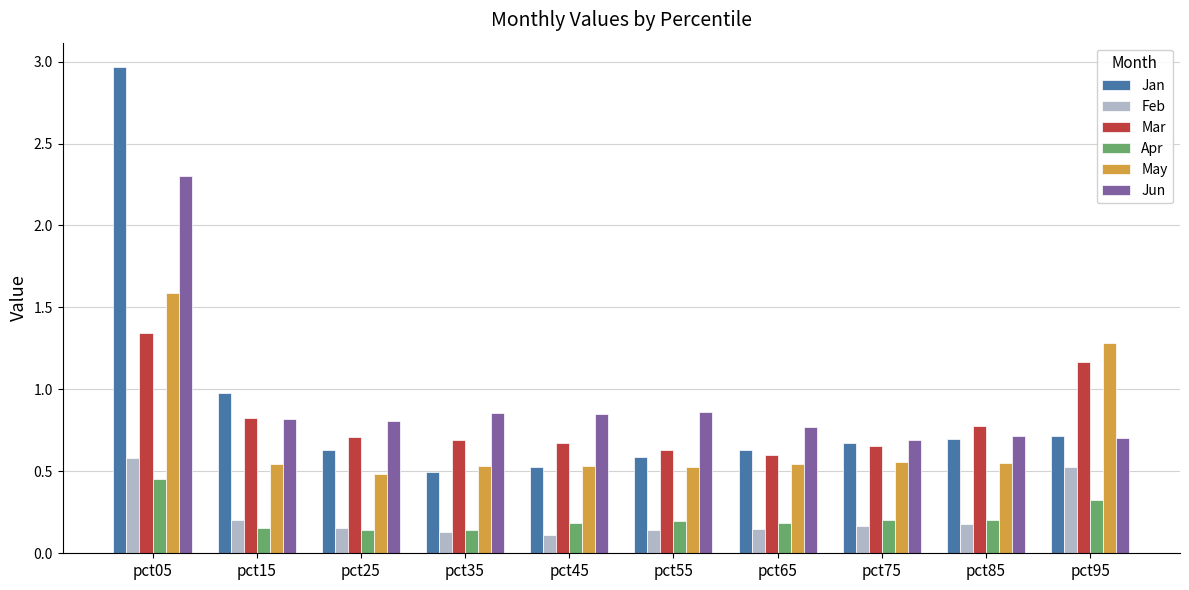

At which category is the sum across all series the highest?

pct05